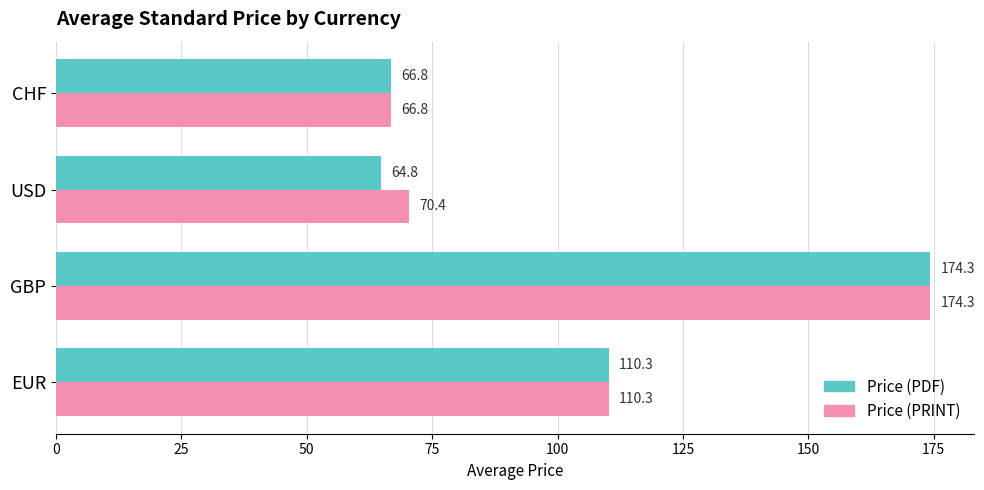

What is the maximum value for Price (PDF)?

174.3